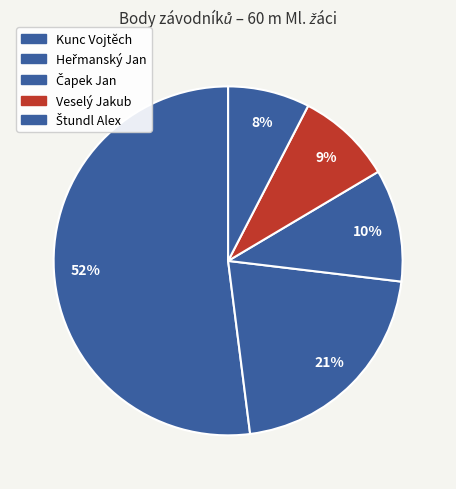

To the nearest percent, what portion does Veselý Jakub represent?

9%